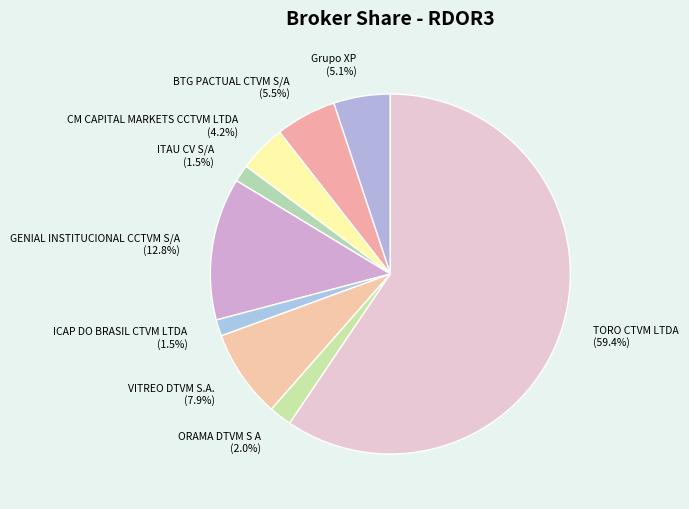

Does TORO CTVM LTDA account for over 50% of the chart?

Yes